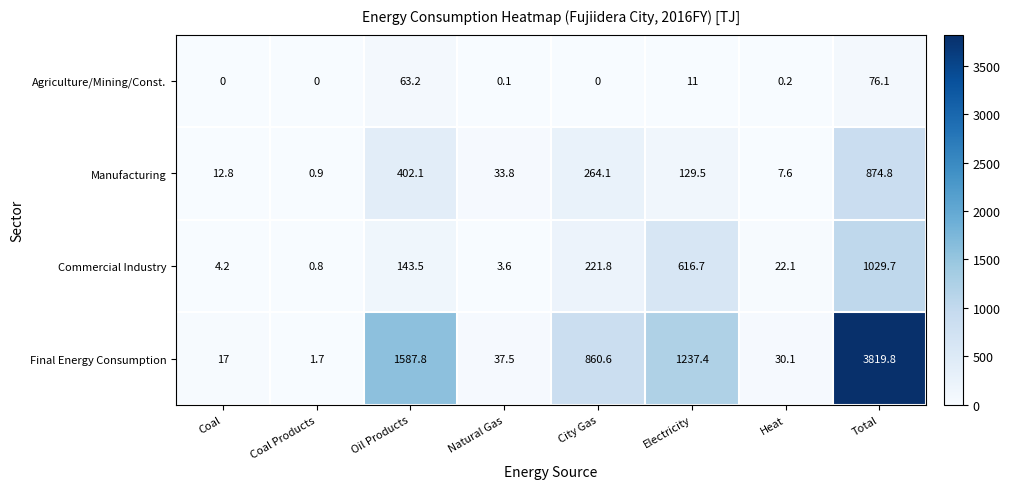

At which category is the sum across all series the highest?

Total